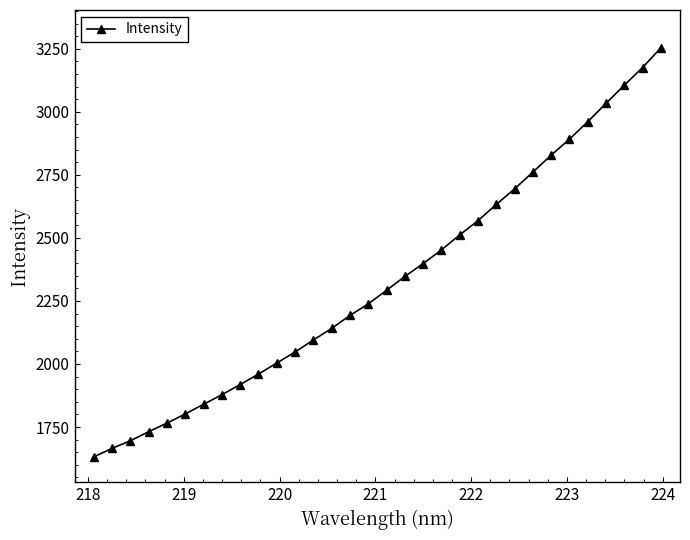

What is the minimum value shown in the chart?

1631.5